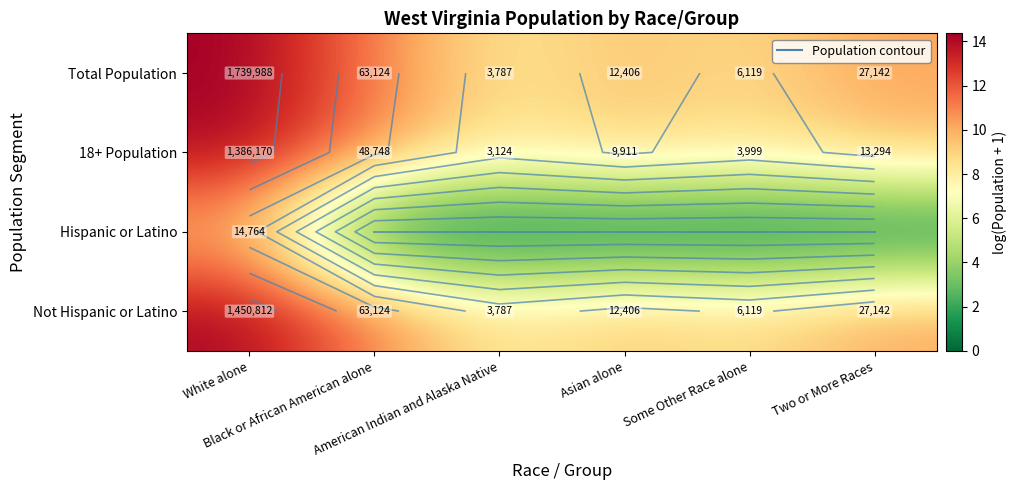

Which series has the largest total across all categories?

Total Population